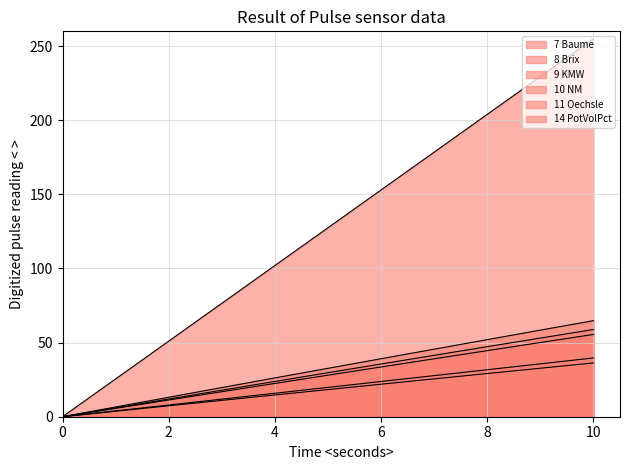

Does the chart display data point markers on the line(s)?

No